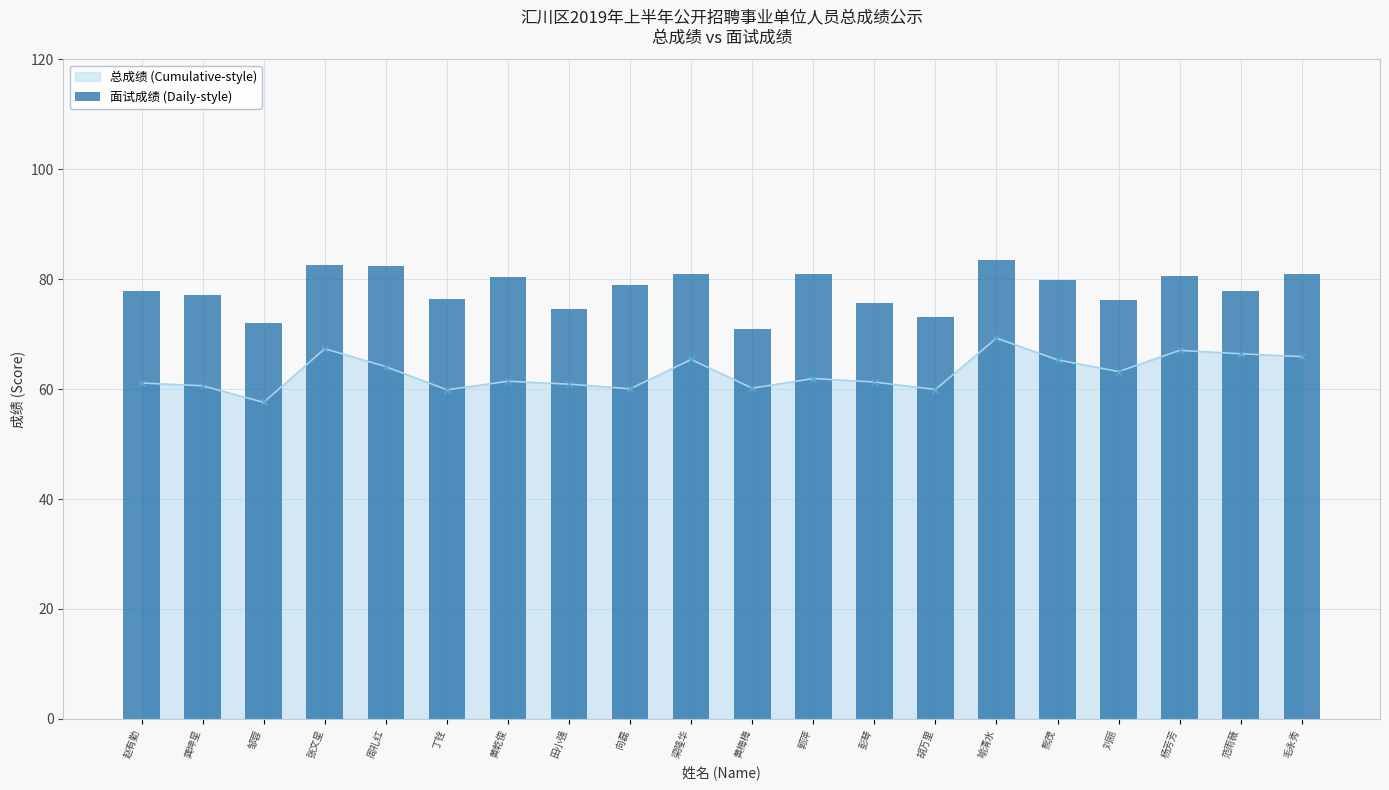

Is it true that the value at 龚坤星 is 23.1?

False